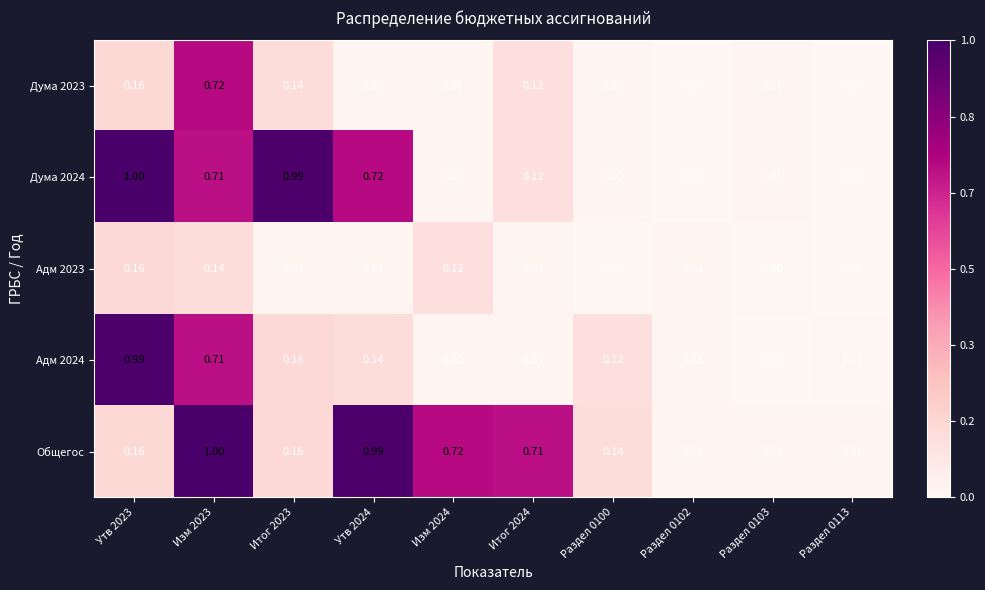

Which series changed the most between Утв 2024 and Раздел 0100?

Общегос